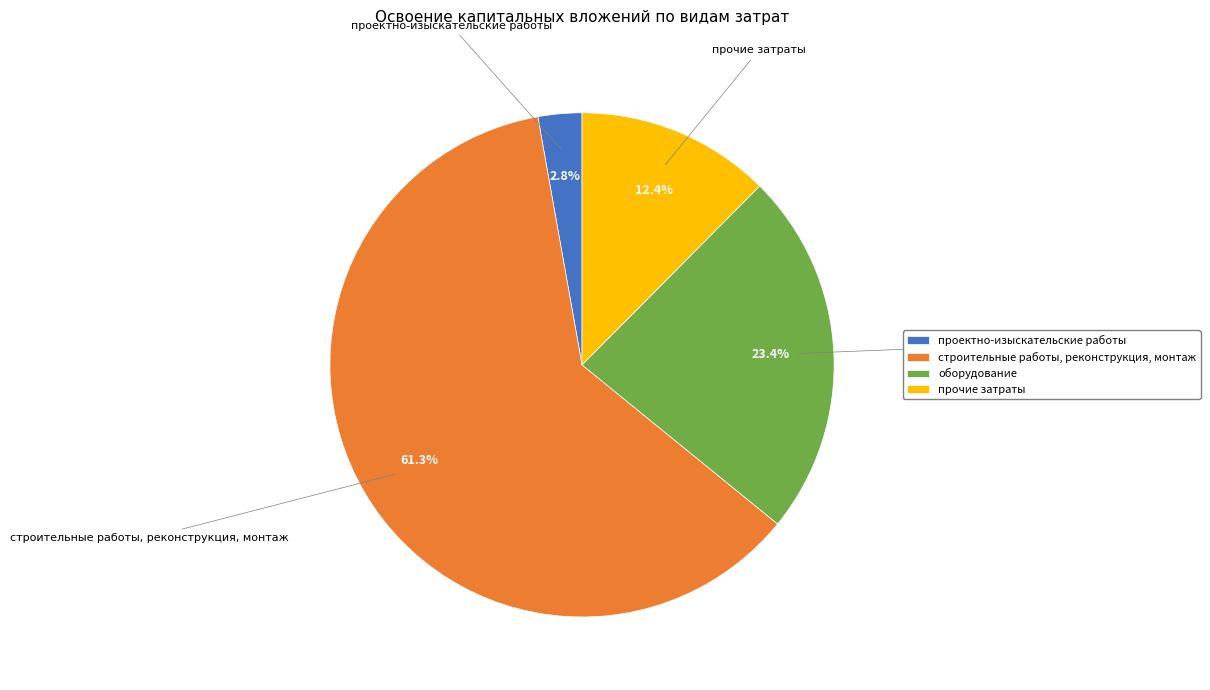

How many segments does this pie chart have?

4